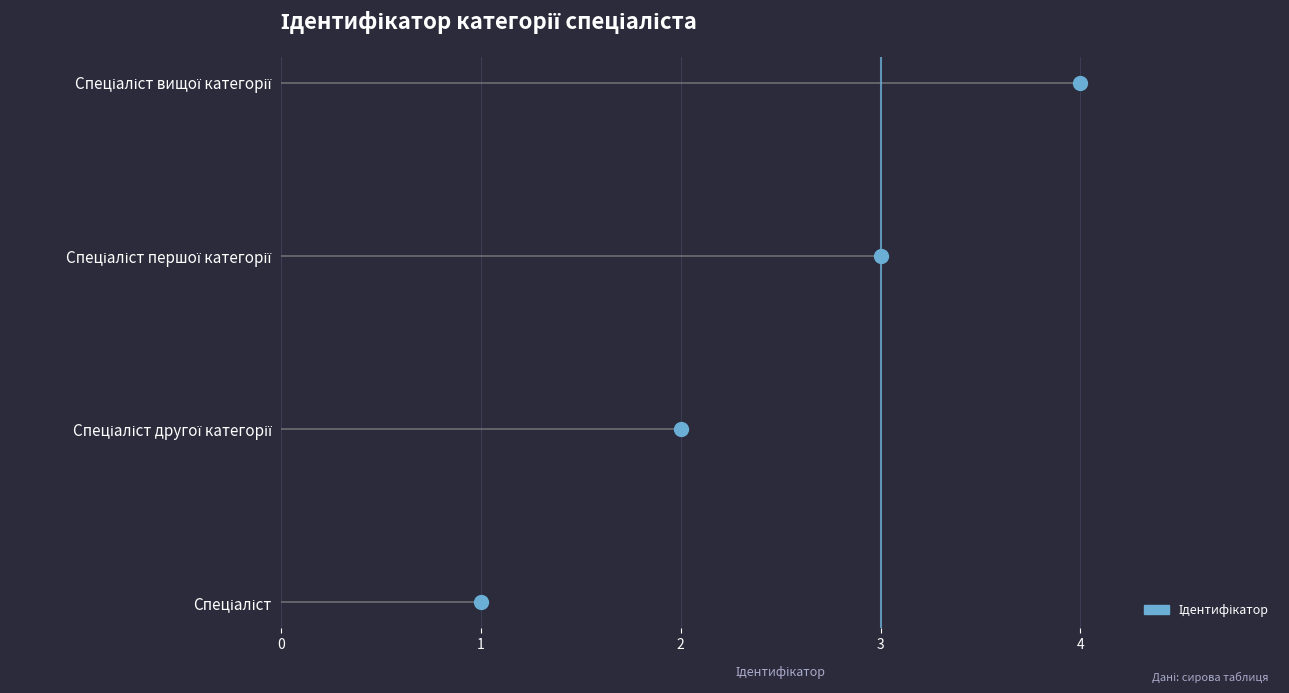

Between 1 and 2, which is larger?

2